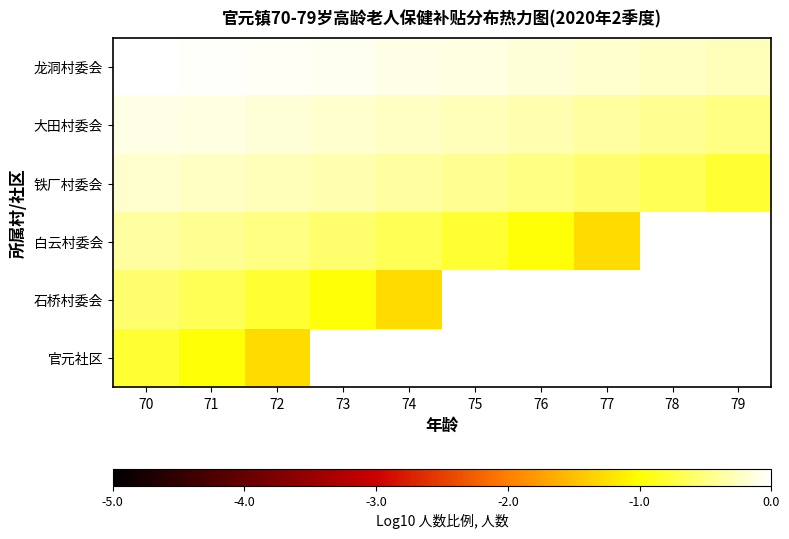

The value of 石桥村委会 at 74 is -1.3. True or false?

True